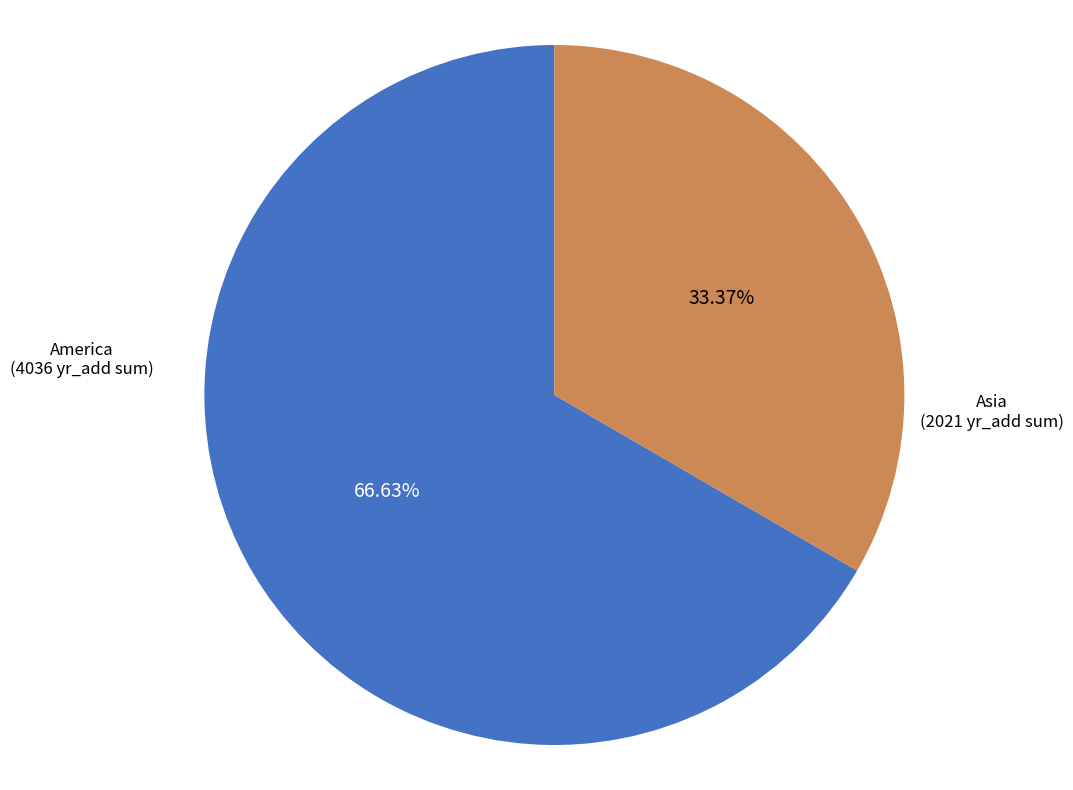

Count the number of slices in the pie.

2